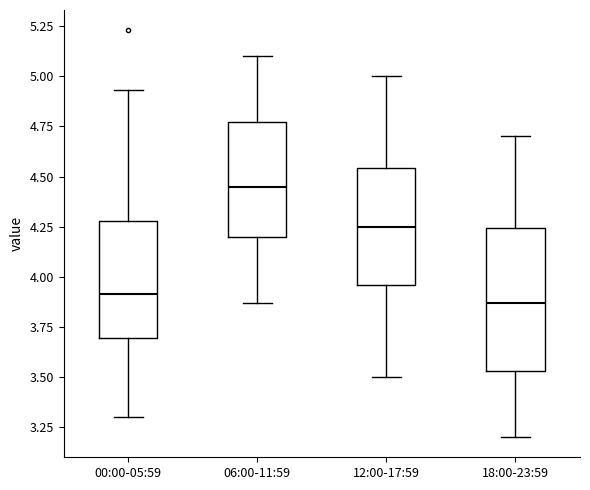

Where does the lower whisker of the box for 18:00-23:59 end on the y-axis? The values are not printed on the chart, so give them approximately, as read against the axis.

3.20